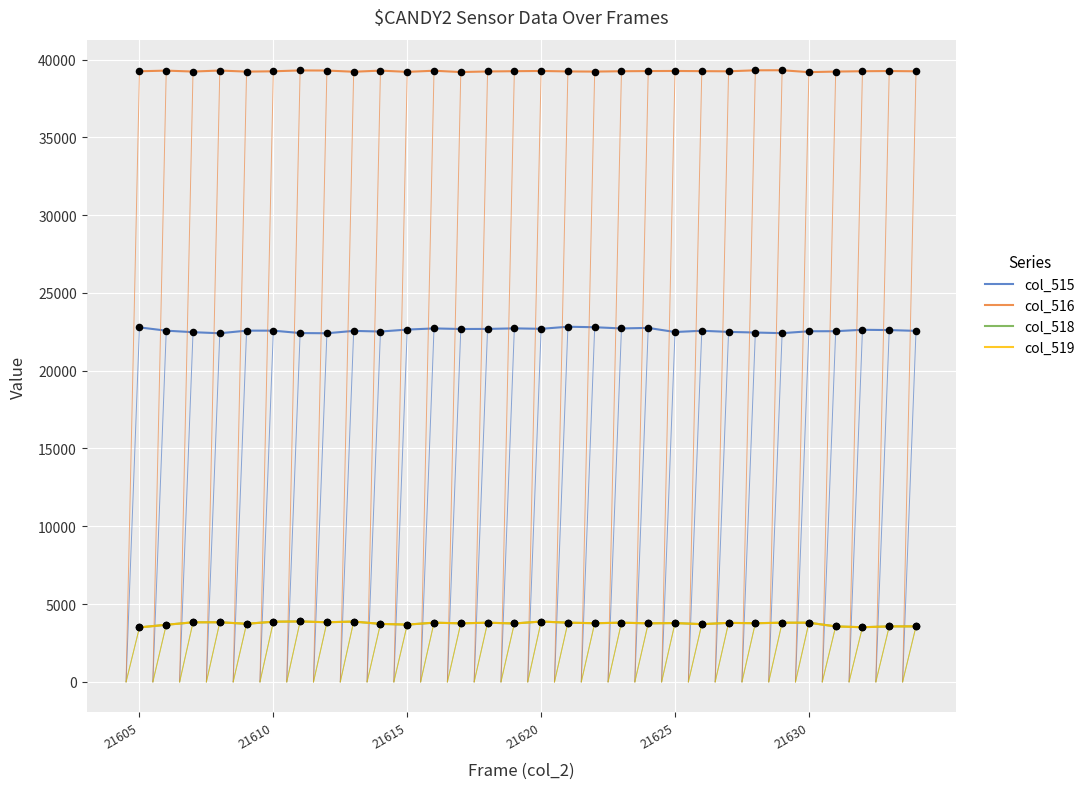

Which series has the largest total across all categories?

col_516